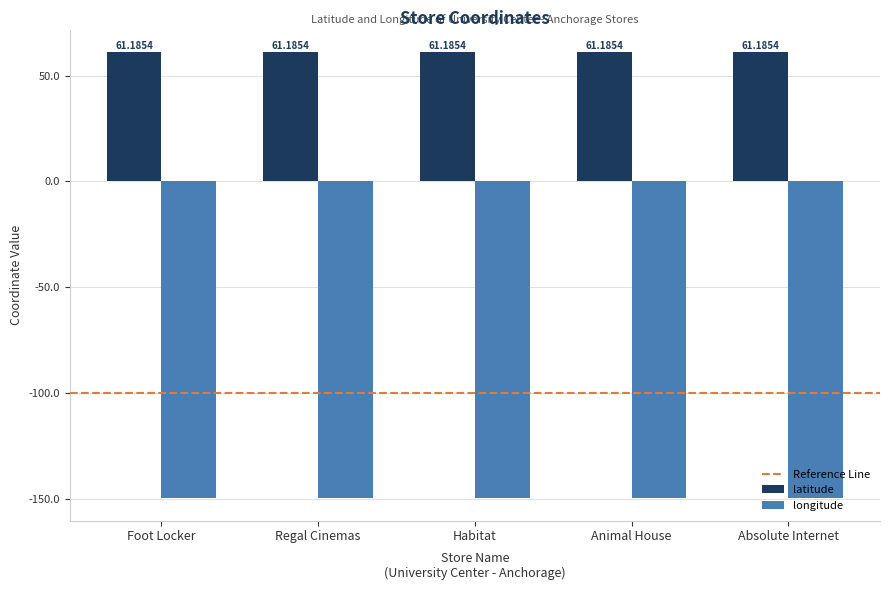

Are the bars horizontal?

No